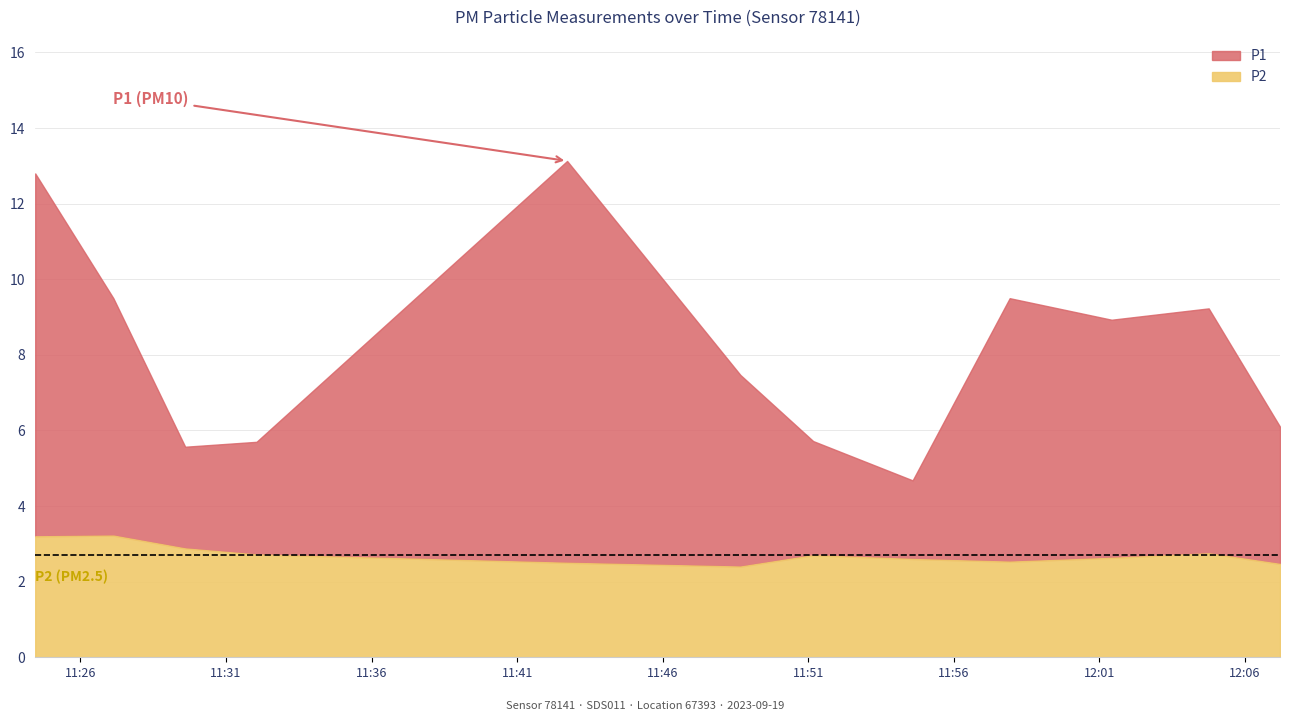

What is the average value of the P2 series?

2.7